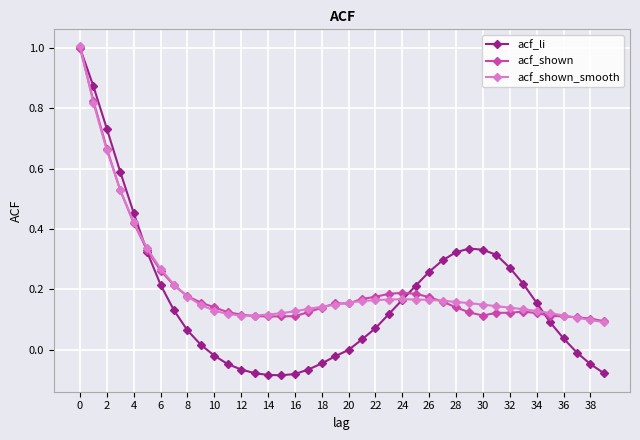

True or false: acf_shown_smooth has more than 0 interior local peaks.

True